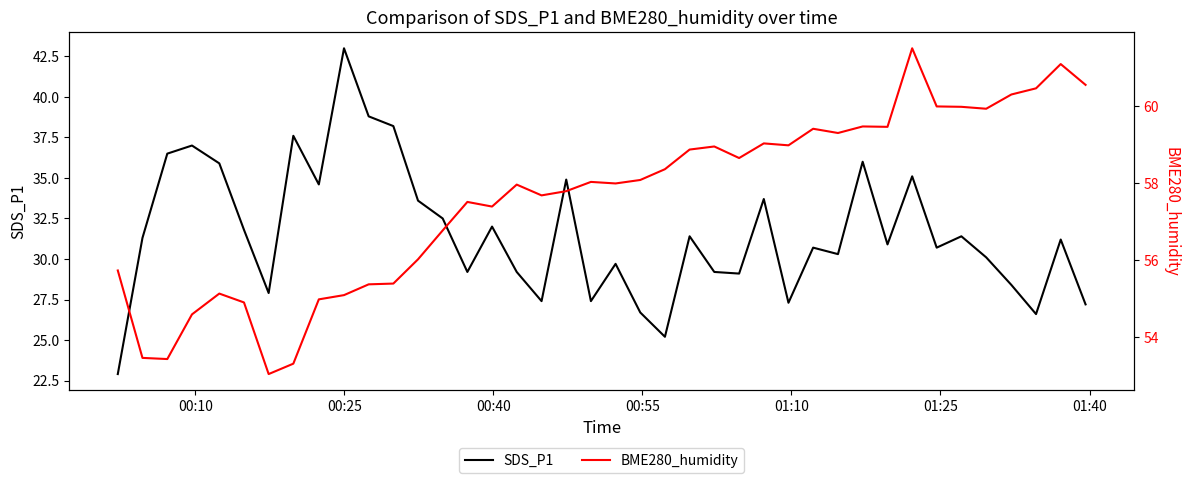

Which series has the widest spread of values?

SDS_P1